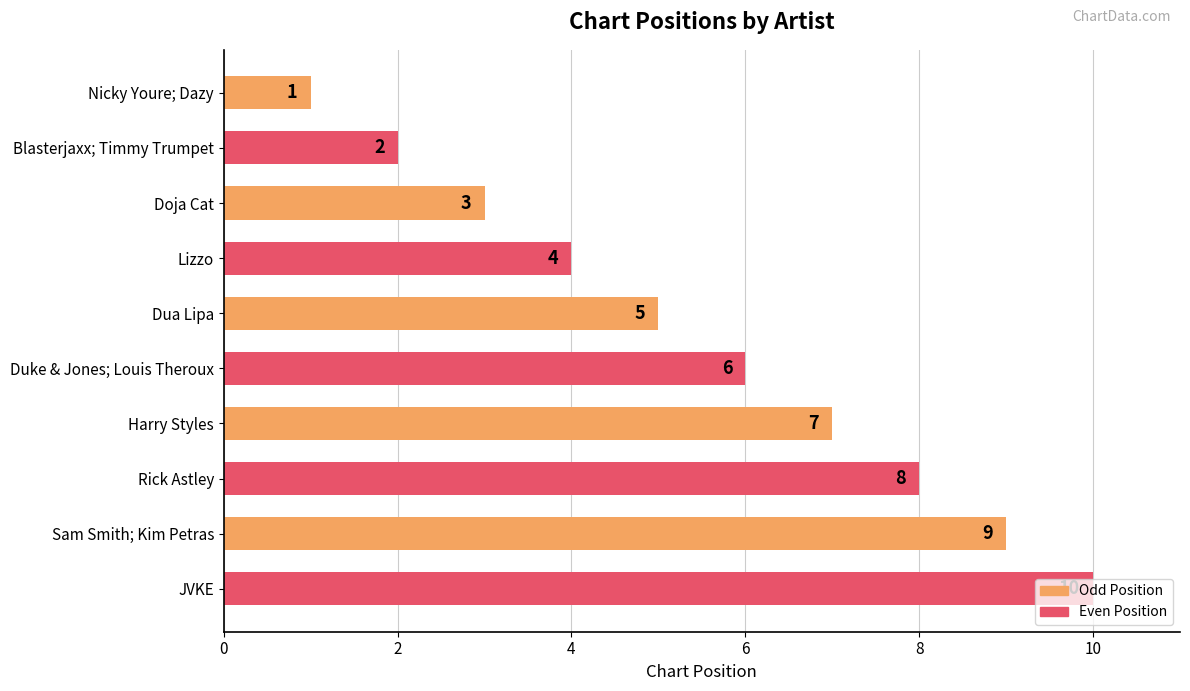

Between Nicky Youre; Dazy and Rick Astley, which is larger?

Rick Astley